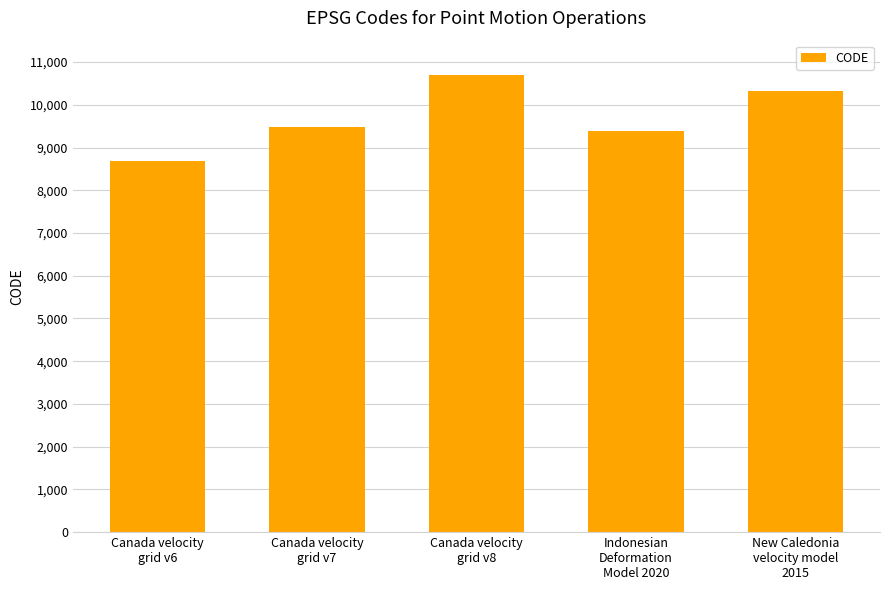

What is the difference between the maximum and second lowest values?

1332